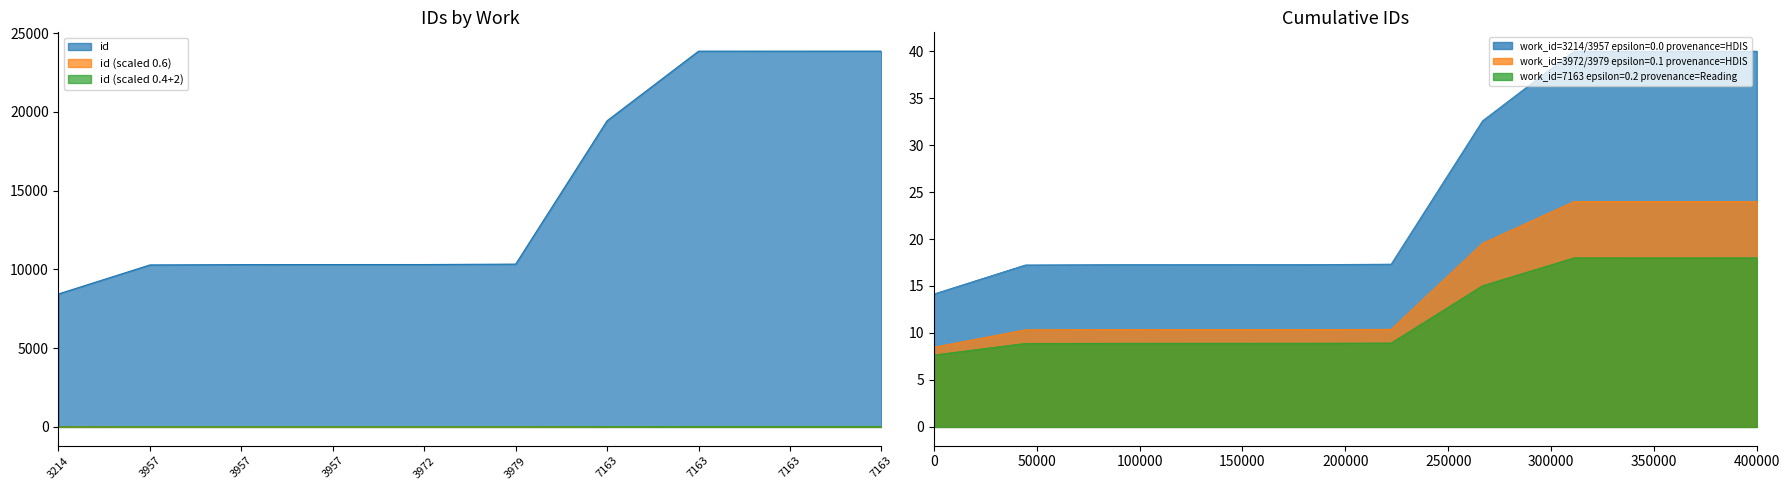

Which category has the highest value across all series?

7163